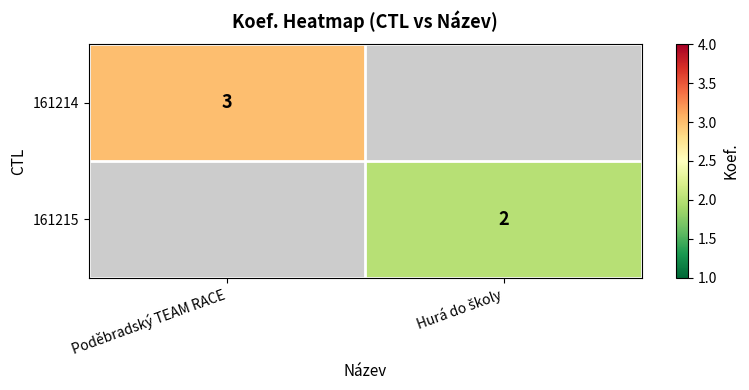

True or false: 161214 has a value of 3 at Poděbradský TEAM RACE.

True